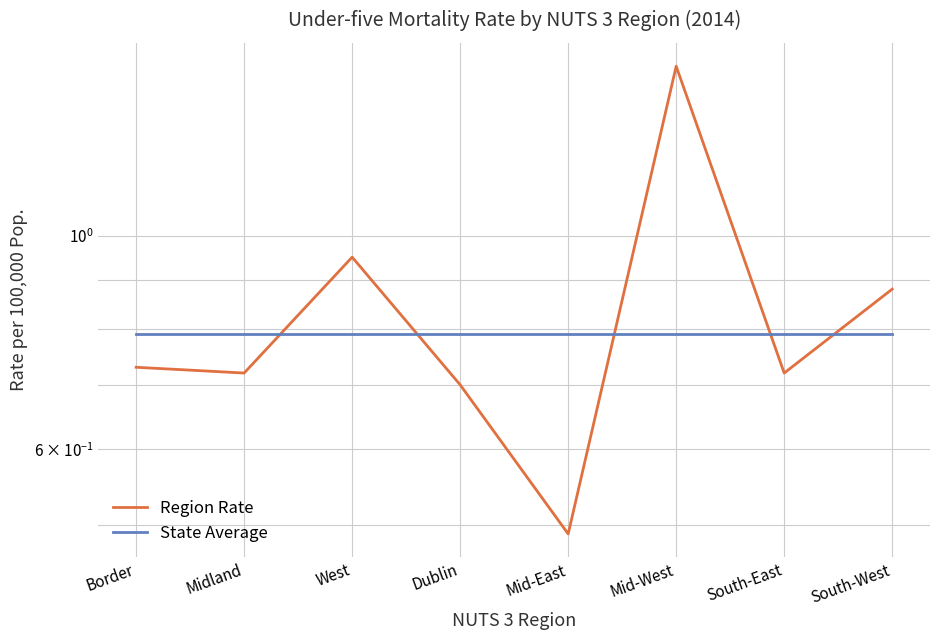

How many lines are shown in the chart?

2